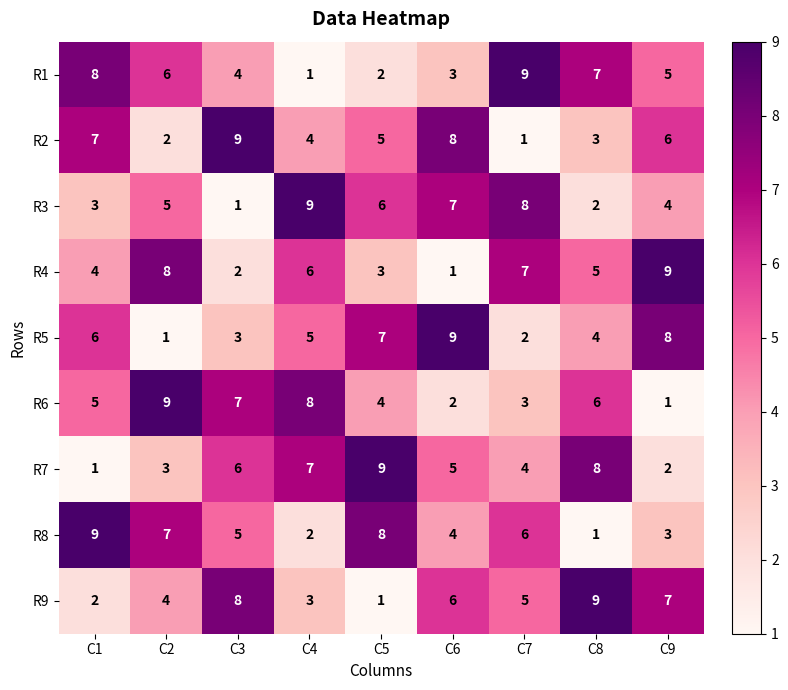

Which category has the highest value in the R5 series?

C6